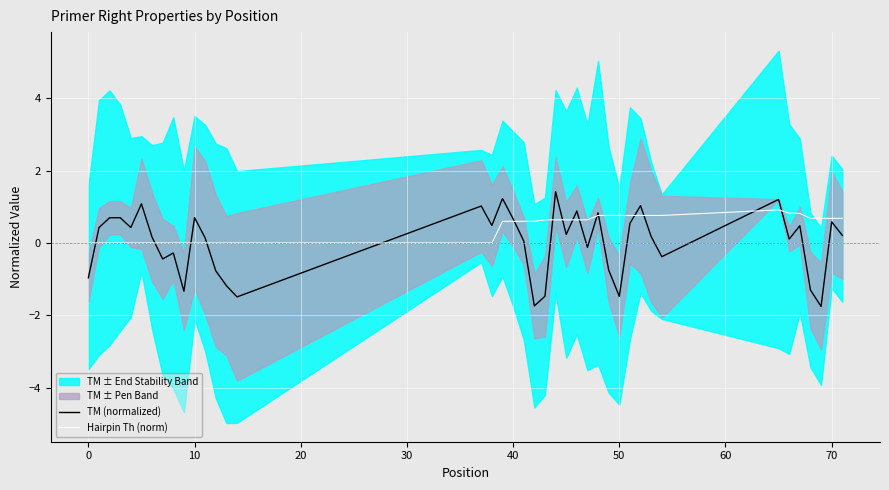

What is the lowest value of the TM (normalized) series?

-1.8